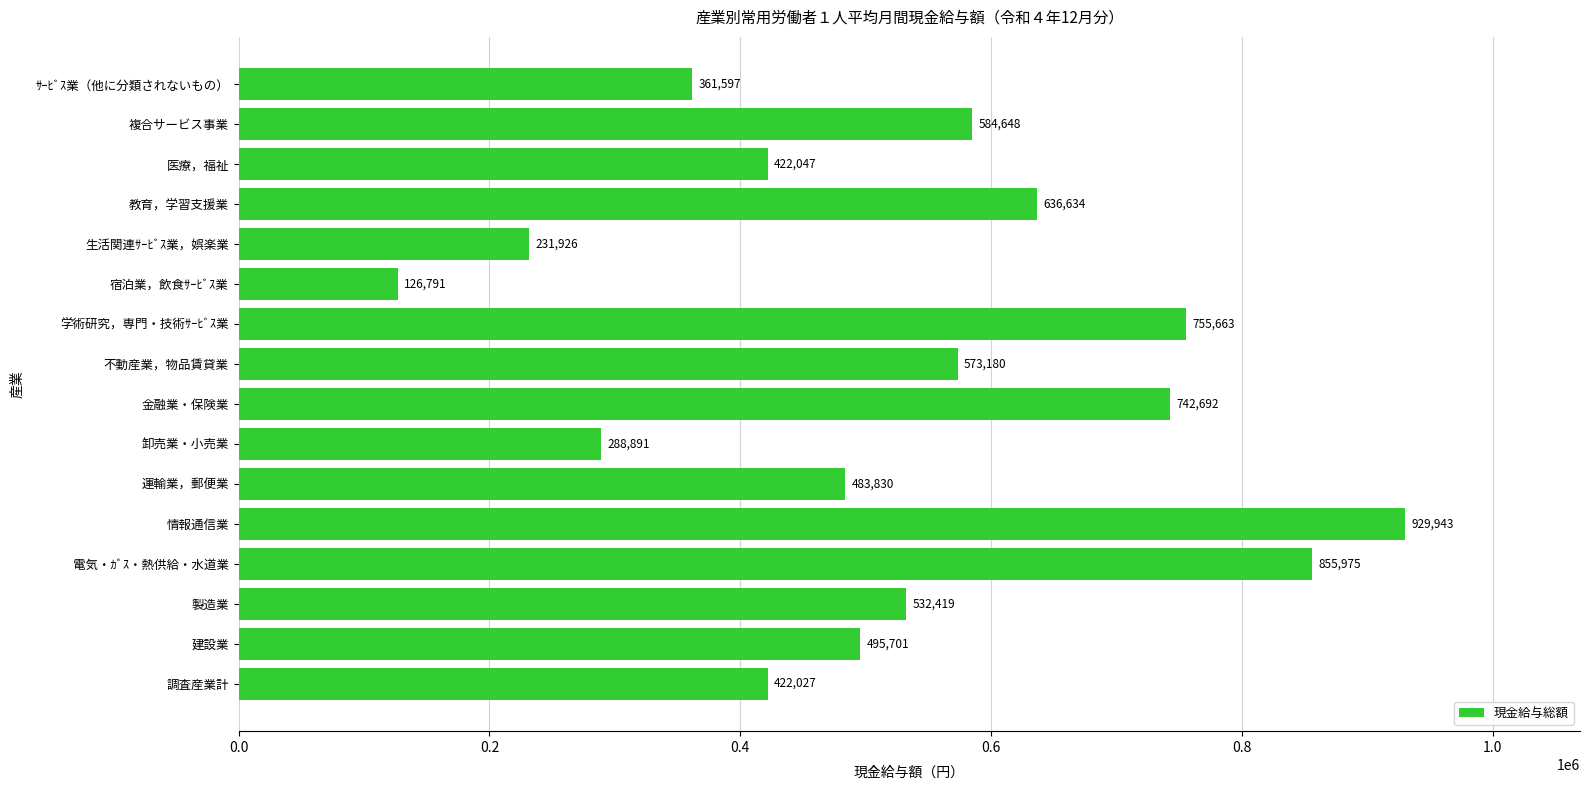

List the labels in order of value, largest first.

情報通信業, 電気・ｶﾞｽ・熱供給・水道業, 学術研究，専門・技術ｻｰﾋﾞｽ業, 金融業・保険業, 教育，学習支援業, 複合サービス事業, 不動産業，物品賃貸業, 製造業, 建設業, 運輸業，郵便業, 医療，福祉, 調査産業計, ｻｰﾋﾞｽ業（他に分類されないもの）, 卸売業・小売業, 生活関連ｻｰﾋﾞｽ業，娯楽業, 宿泊業，飲食ｻｰﾋﾞｽ業